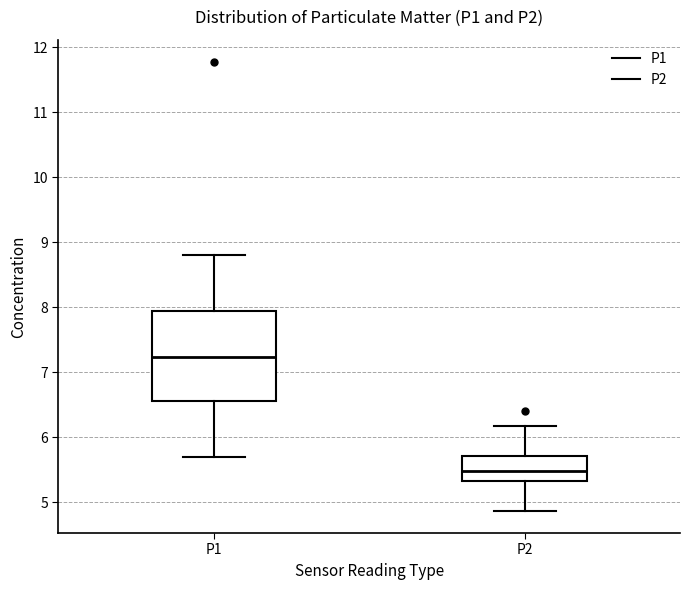

Comparing the boxes themselves (not the whiskers), which one is the tallest?

P1